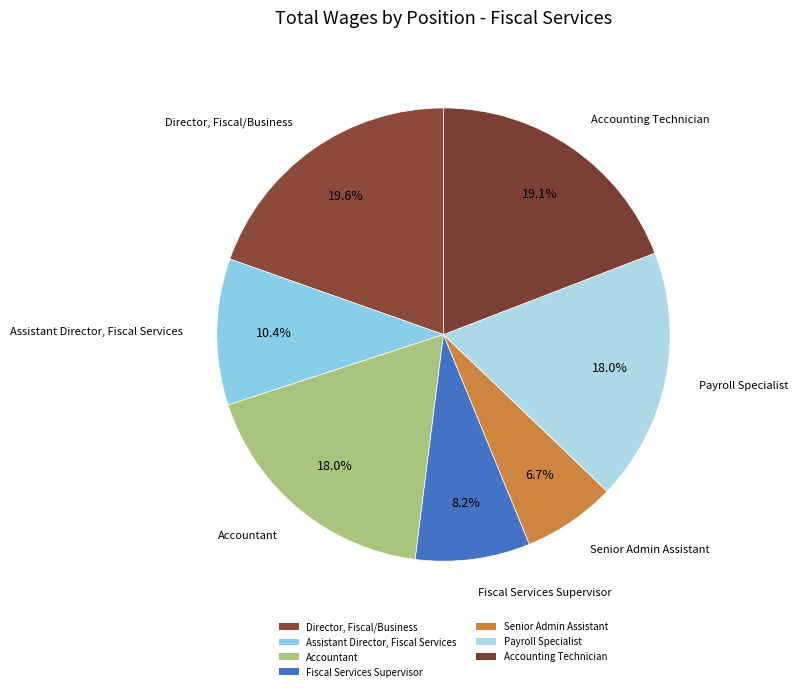

Rank the categories by value from lowest to highest.

Senior Admin Assistant, Fiscal Services Supervisor, Assistant Director, Fiscal Services, Accountant, Payroll Specialist, Accounting Technician, Director, Fiscal/Business